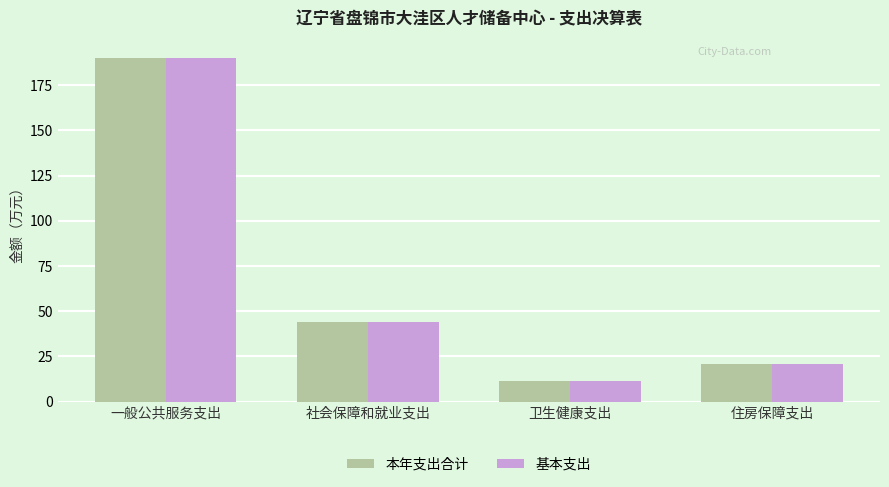

Are the bars horizontal?

No